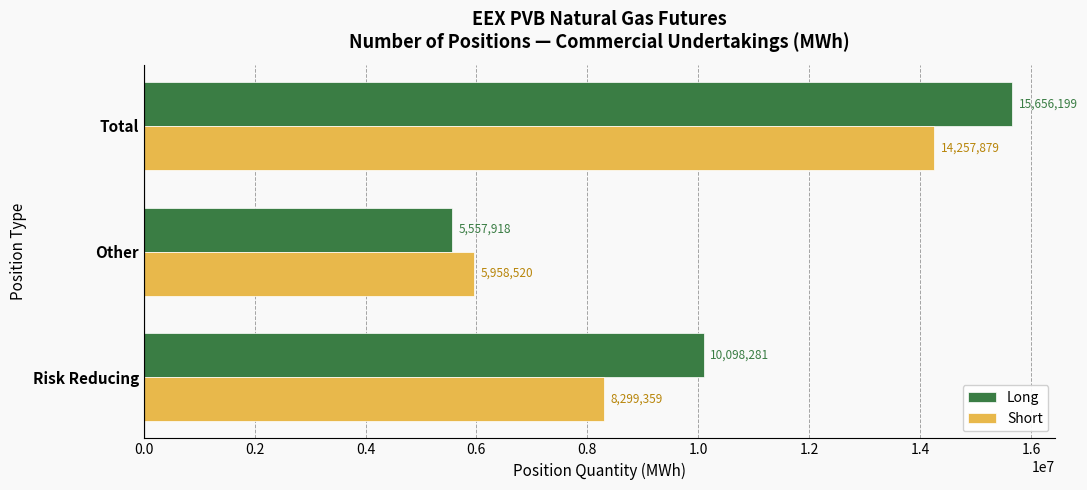

At which category is the sum across all series the highest?

Total